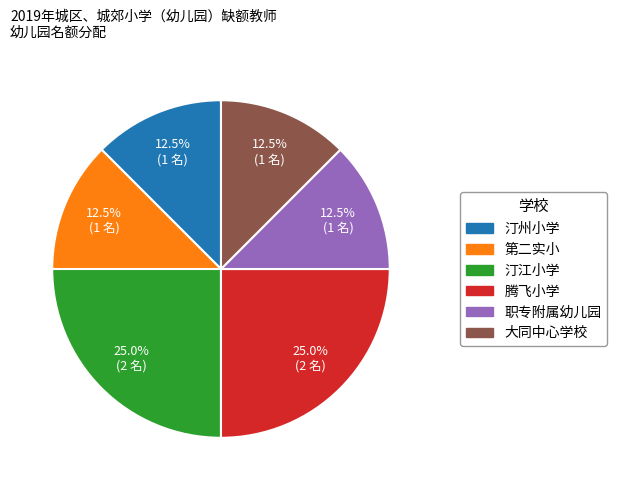

How many slices are in this pie chart?

6